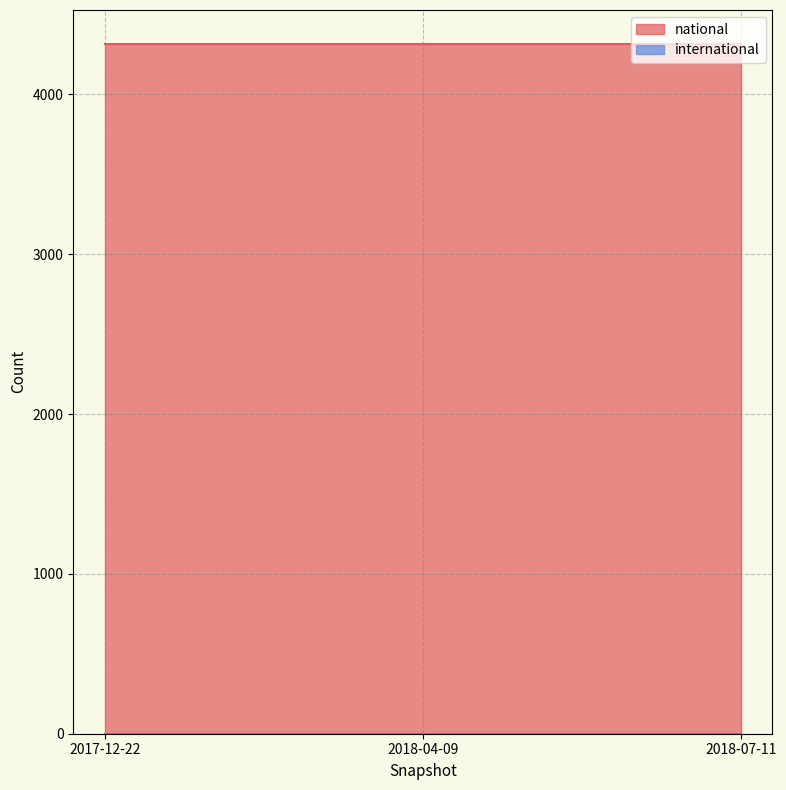

Reading left to right, list all the values displayed in this chart.

national: 2017-12-22=4313	2018-04-09=4313	2018-07-11=4313
international: 2017-12-22=0	2018-04-09=0	2018-07-11=0